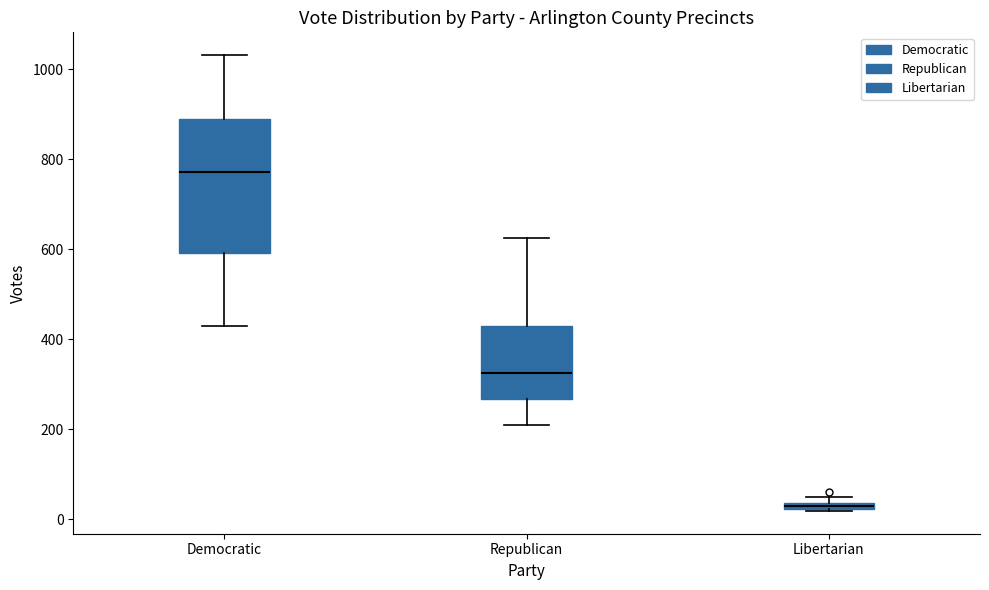

Which box has the highest median line?

Democratic